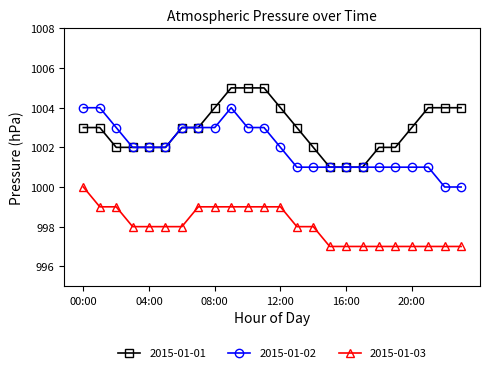

How many lines are shown in the chart?

3